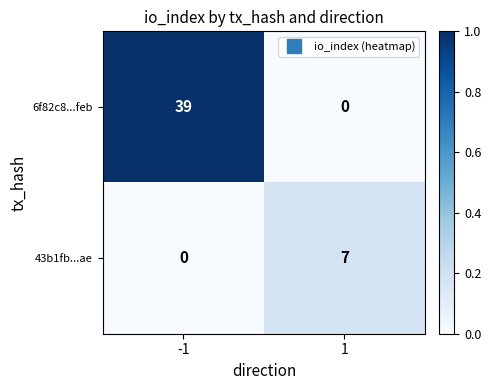

What is the sum of all 43b1fb...ae values?

7